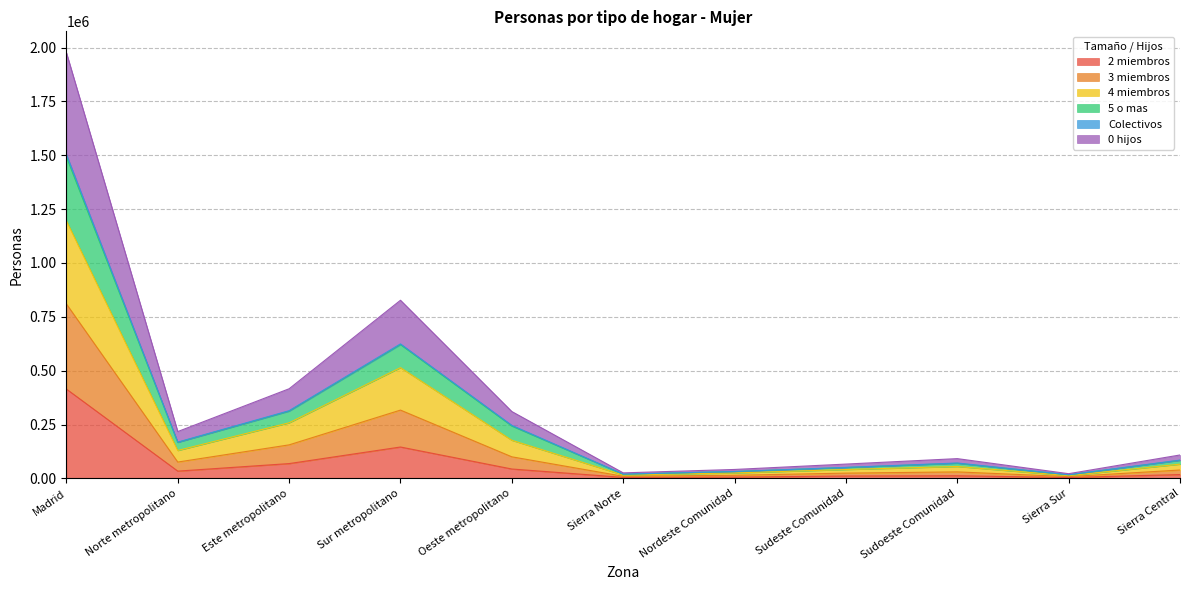

What is the label of the 11th point from the right?

Madrid